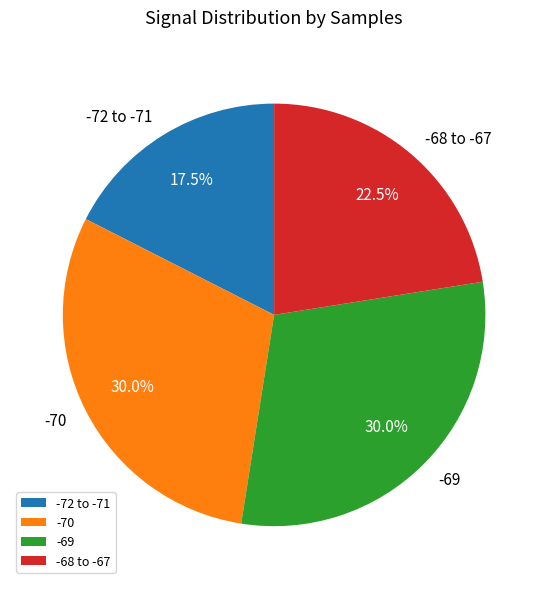

What is the ratio of the value at -70 to the value at -72 to -71?

1.7